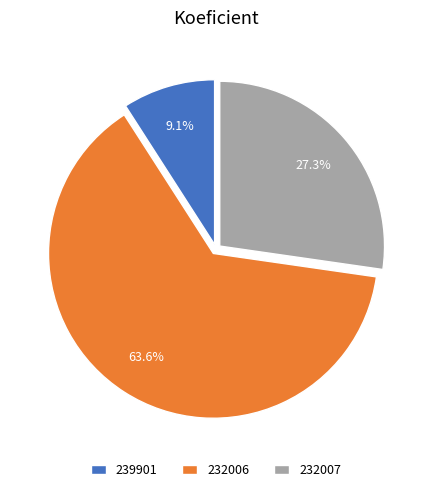

The 232006 slice represents 57% of the pie. True or false?

False